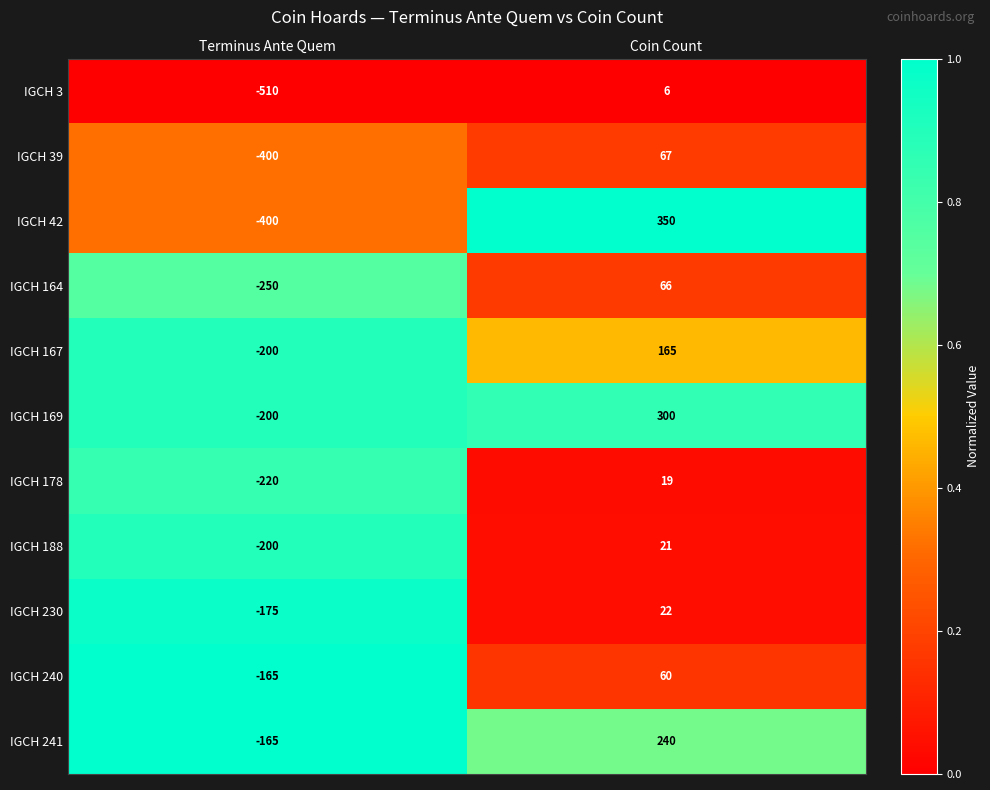

What is the spread (max minus min) of values at Terminus Ante Quem?

345